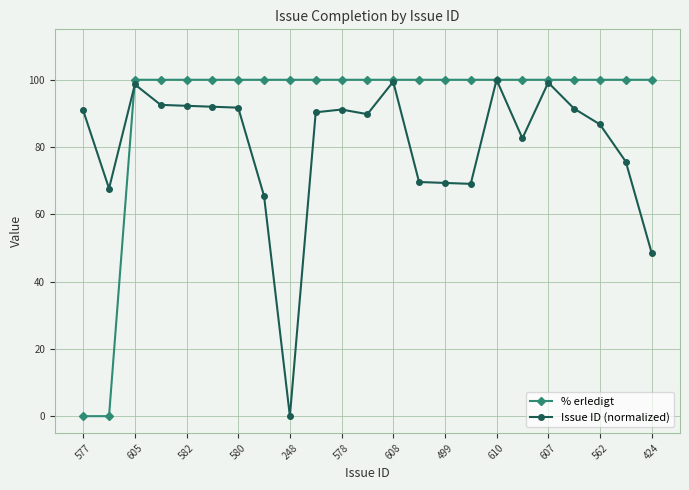

True or false: Issue ID (normalized) has more than 1 points higher than both neighbors.

True